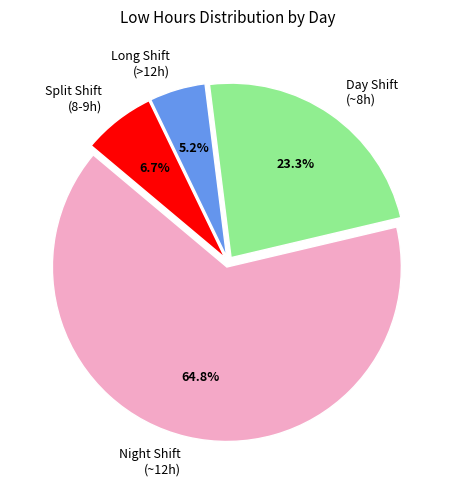

Combined, what portion of the pie is Night Shift (~12h) and Split Shift (8-9h)?

71.5%